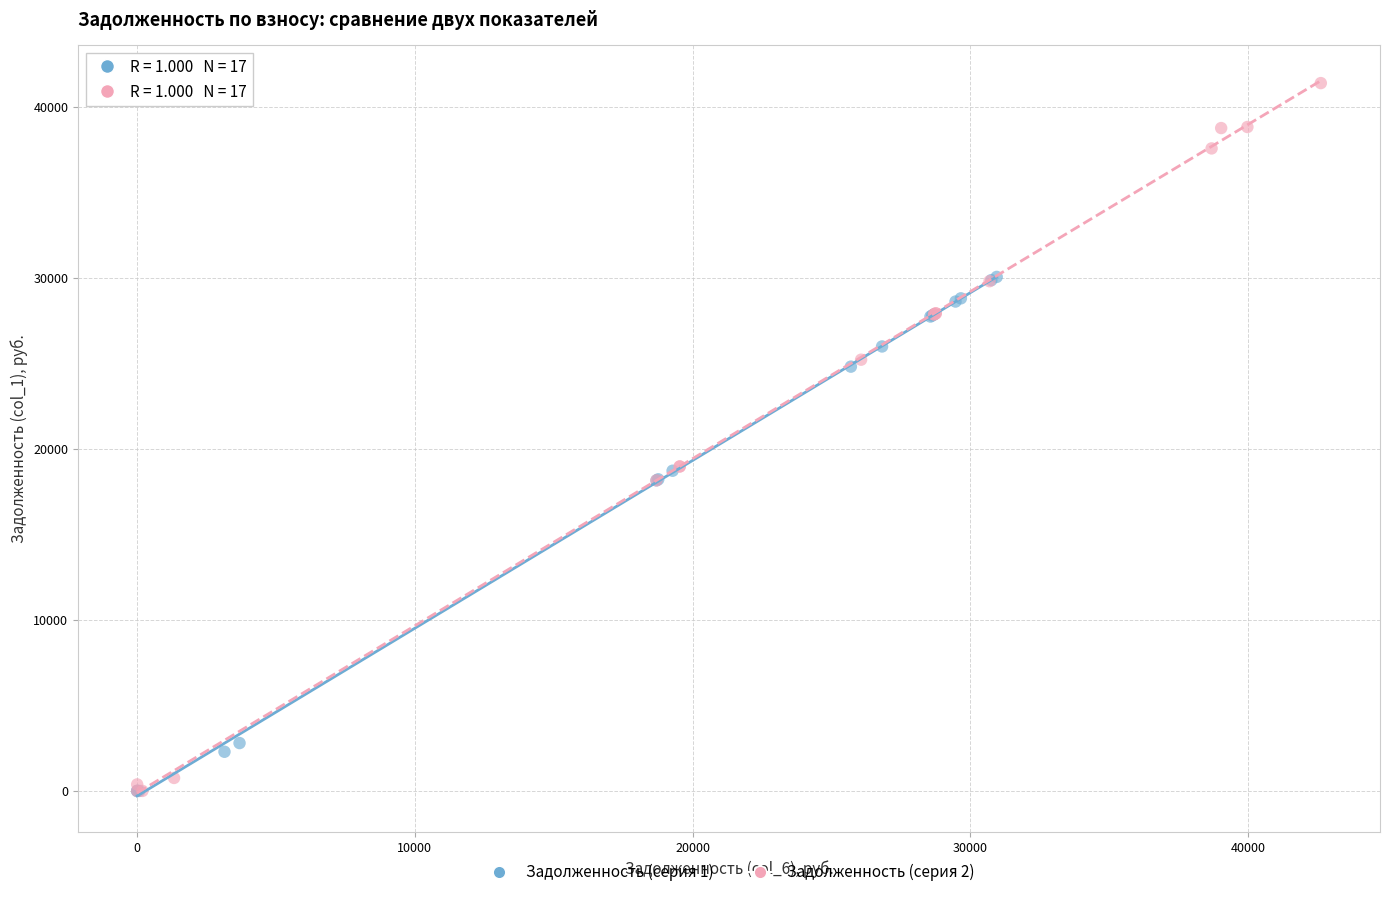

What are all the series names shown in the legend?

Задолженность (серия 1), Задолженность (серия 2)